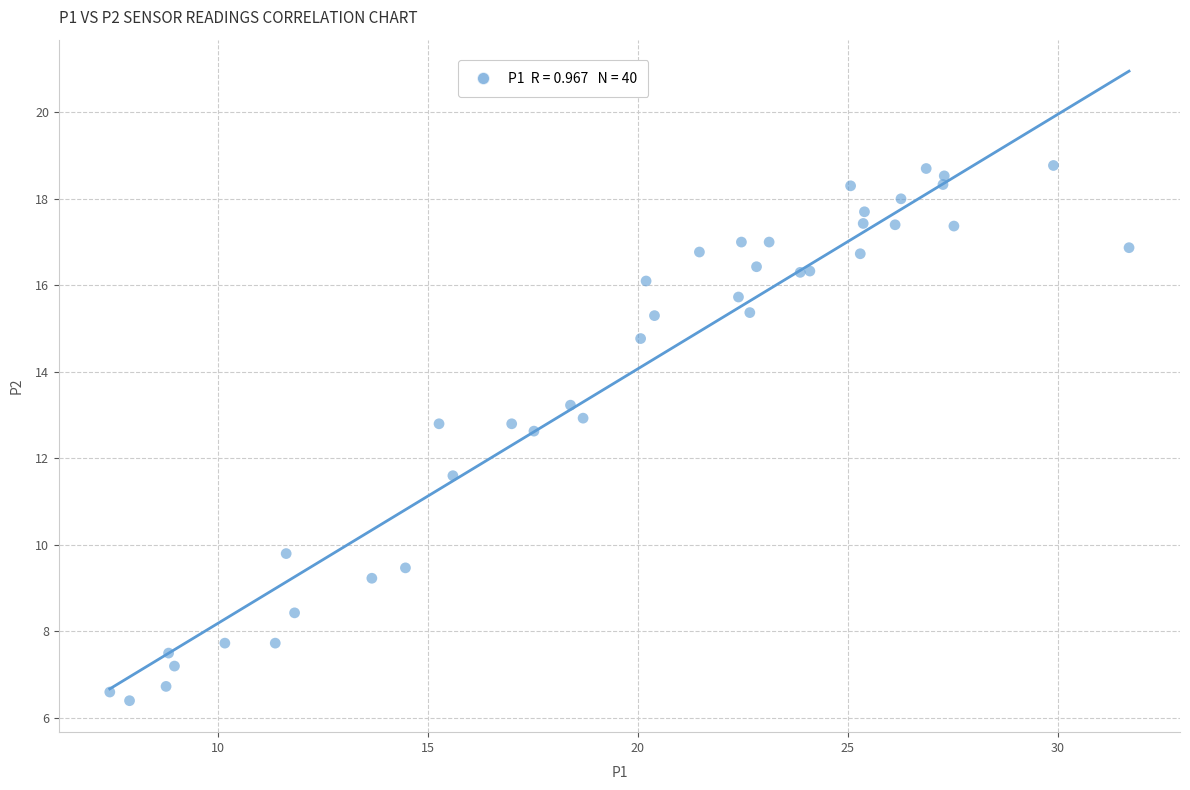

What Y value in the scatter plot is closest to 12?

11.6